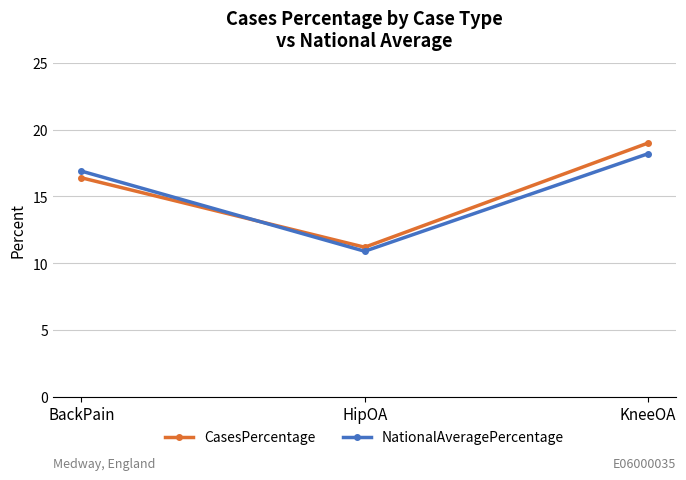

Where does the CasesPercentage series first go above 16?

BackPain